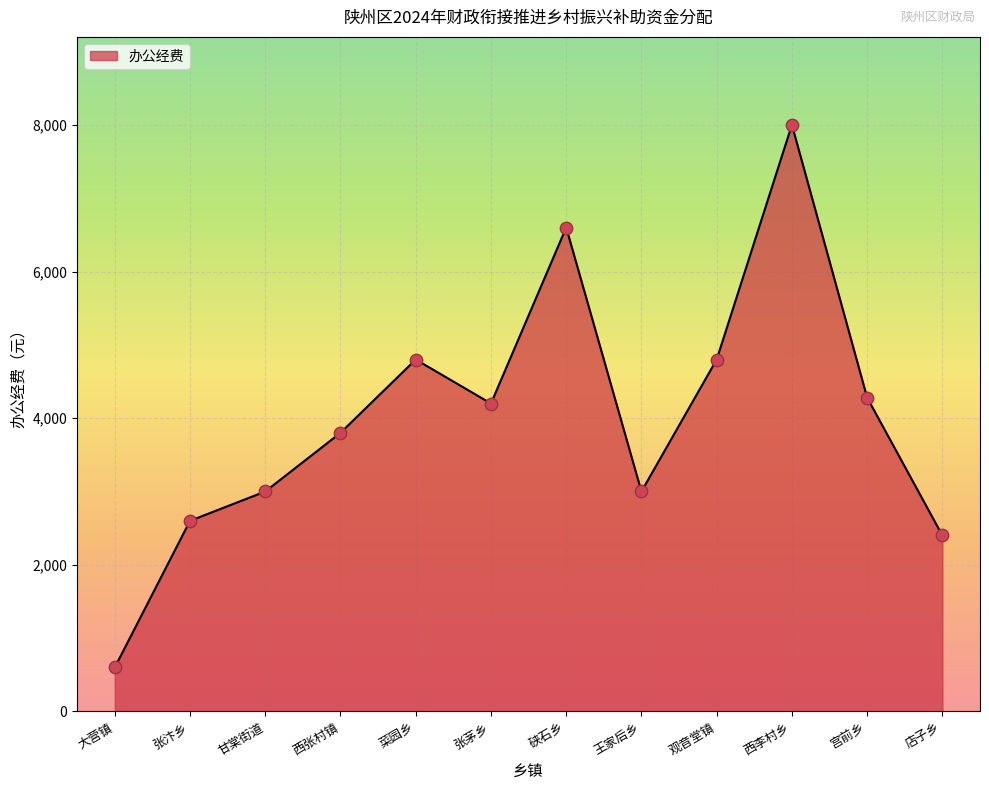

Approximately how many times larger is the value at 大营镇 compared to 宫前乡?

0.1